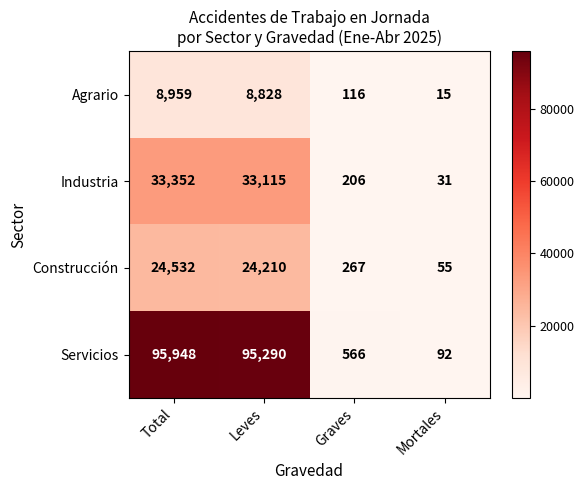

Which series changed the most between Total and Mortales?

Servicios